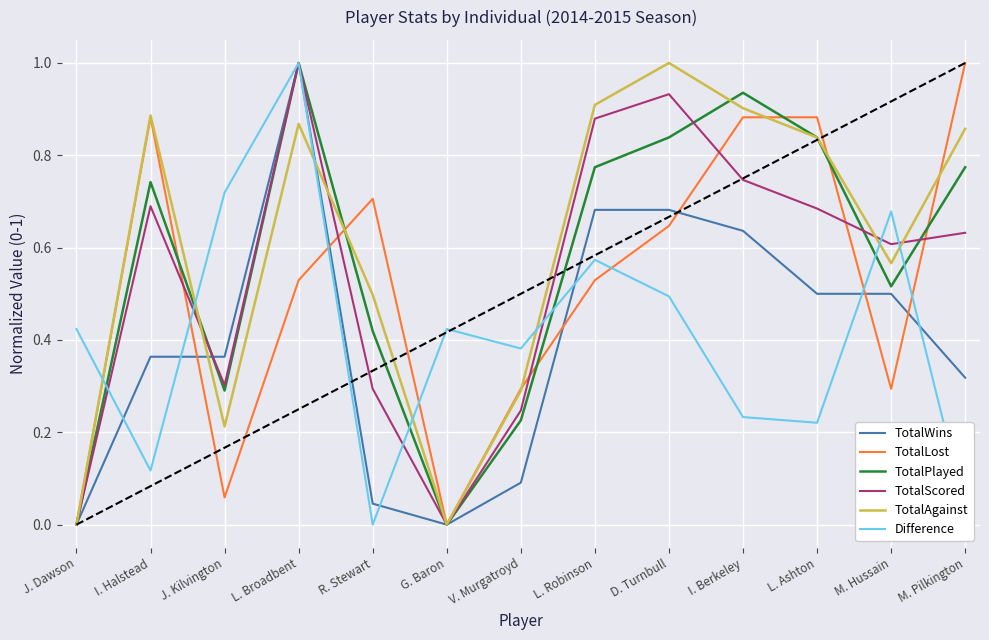

What is the highest value of the TotalScored series?

1.0